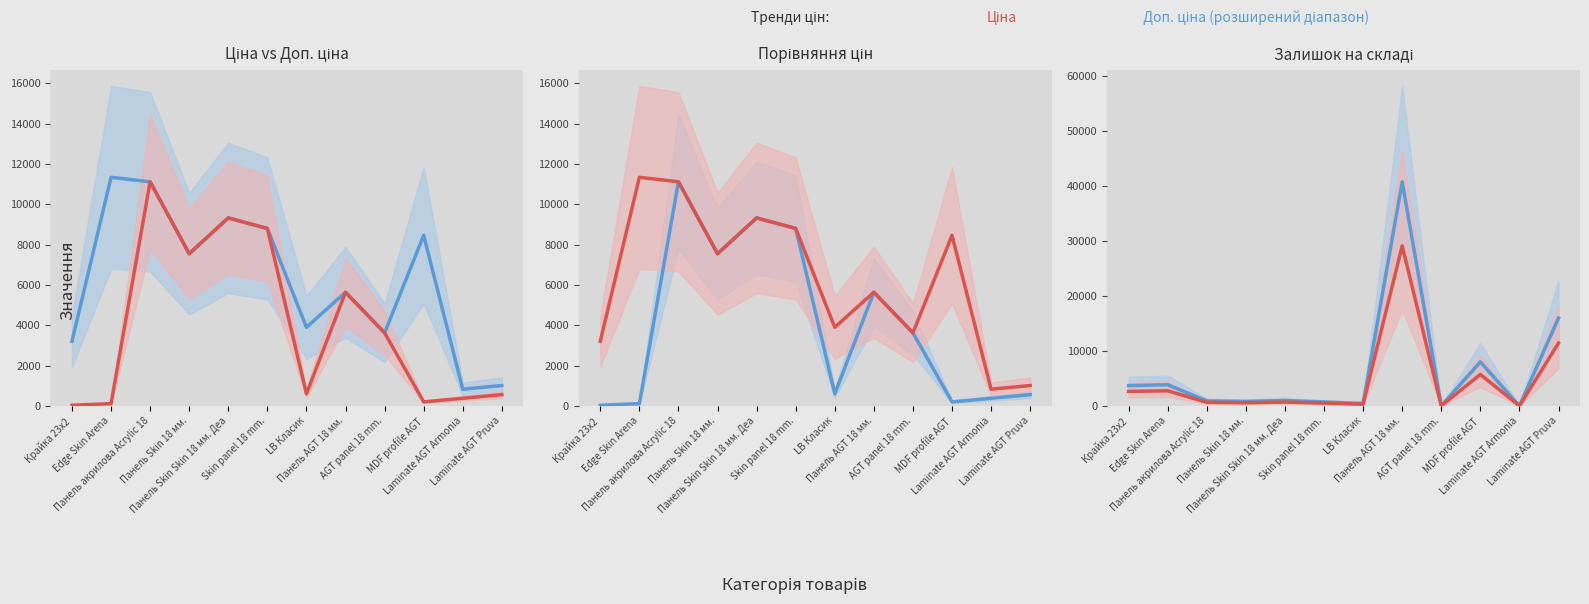

True or false: Доп. ціна / Stock High and Ціна / Stock Low cross at least once.

False